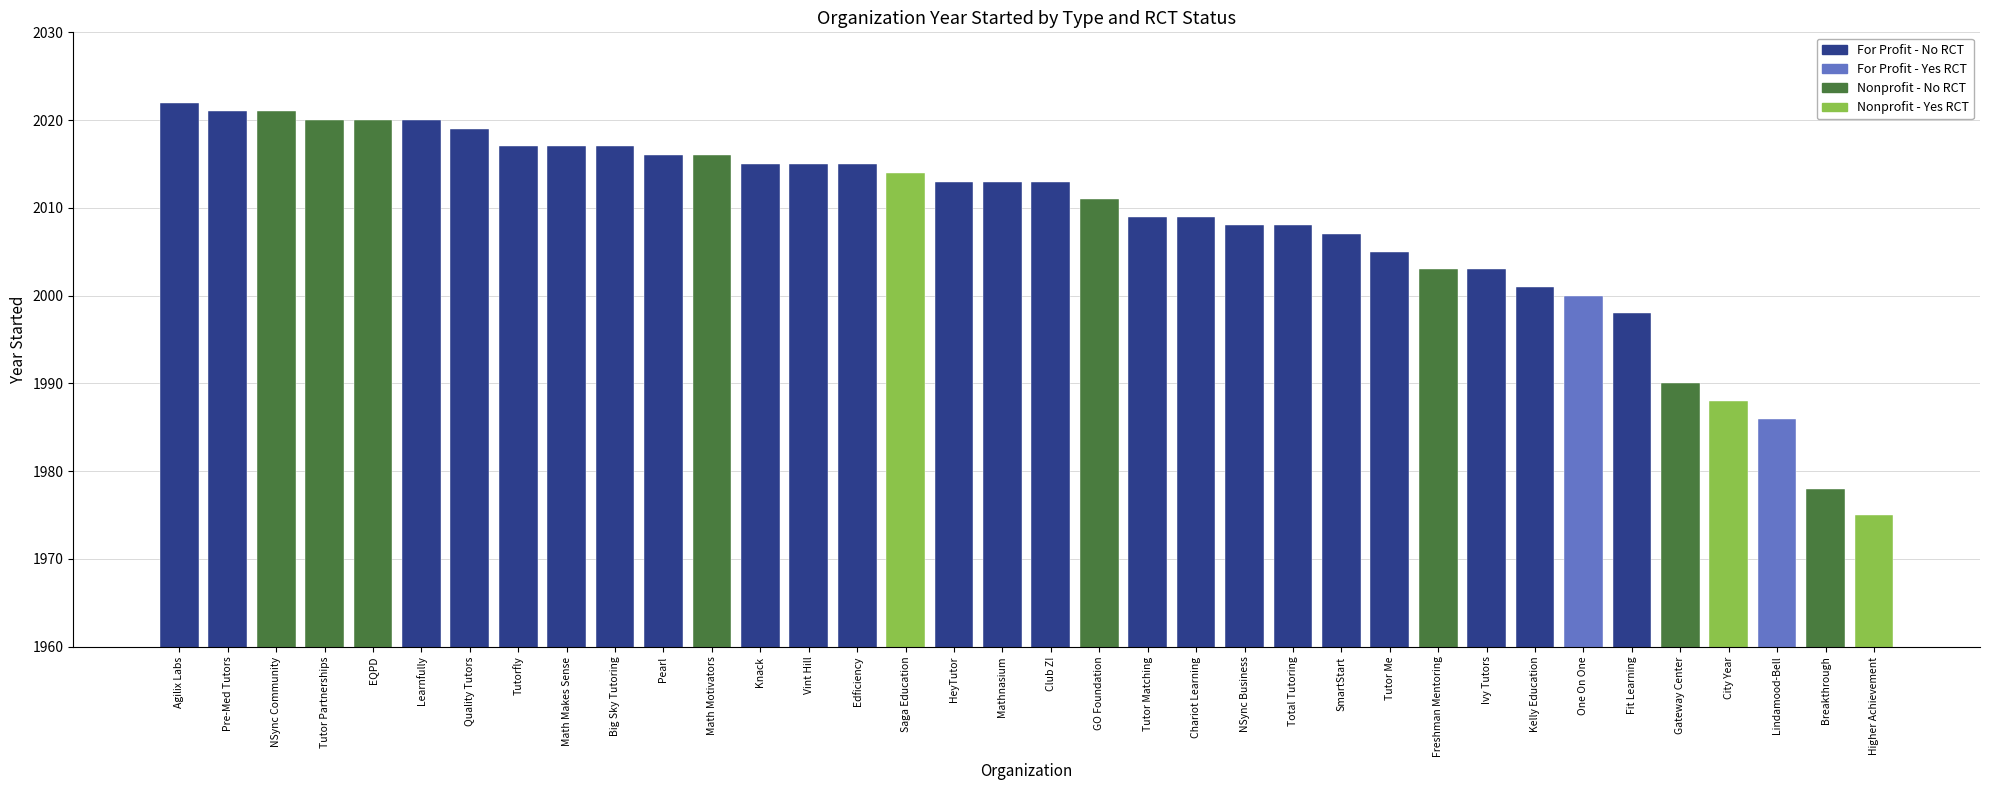

What is the smallest value displayed?

1975